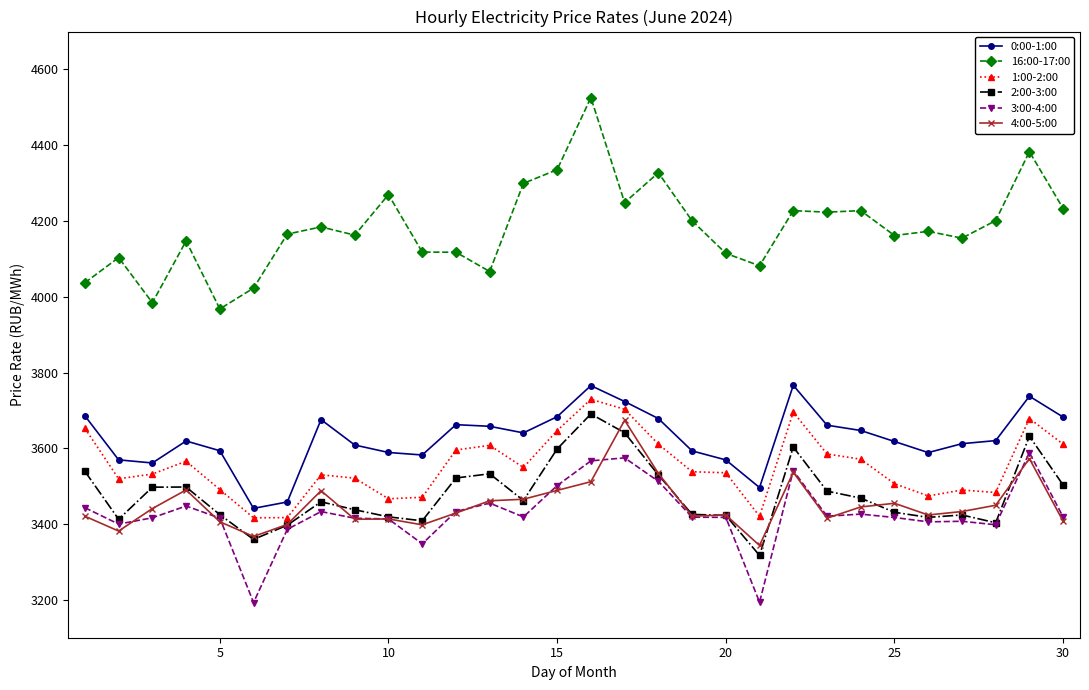

True or false: 2:00-3:00 and 0:00-1:00 cross at least once.

False